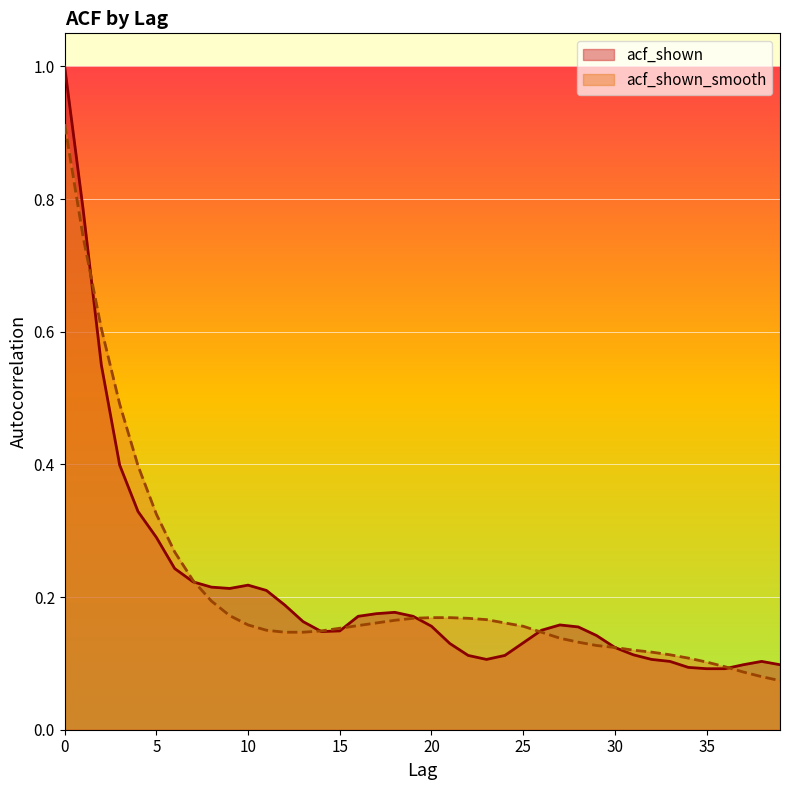

Reading left to right, what are all the values shown in this chart?

acf_shown: 1.0	0.8	0.6	0.4	0.3	0.3	0.2	0.2	0.2	0.2	0.2	0.2	0.2	0.2	0.1	0.1	0.2	0.2	0.2	0.2	0.2	0.1	0.1	0.1	0.1	0.1	0.1	0.2	0.2	0.1	0.1	0.1	0.1	0.1	0.1	0.1	0.1	0.1	0.1	0.1
acf_shown_smooth: 0.9	0.7	0.6	0.5	0.4	0.3	0.3	0.2	0.2	0.2	0.2	0.1	0.1	0.1	0.1	0.2	0.2	0.2	0.2	0.2	0.2	0.2	0.2	0.2	0.2	0.2	0.1	0.1	0.1	0.1	0.1	0.1	0.1	0.1	0.1	0.1	0.1	0.1	0.1	0.1